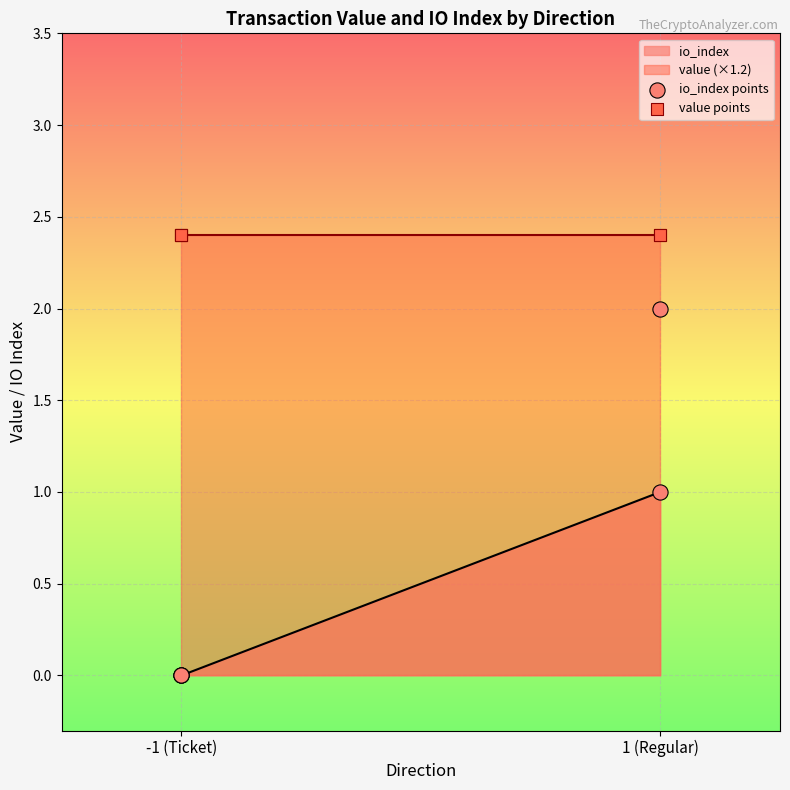

Which series contains the lowest Y value?

io_index points